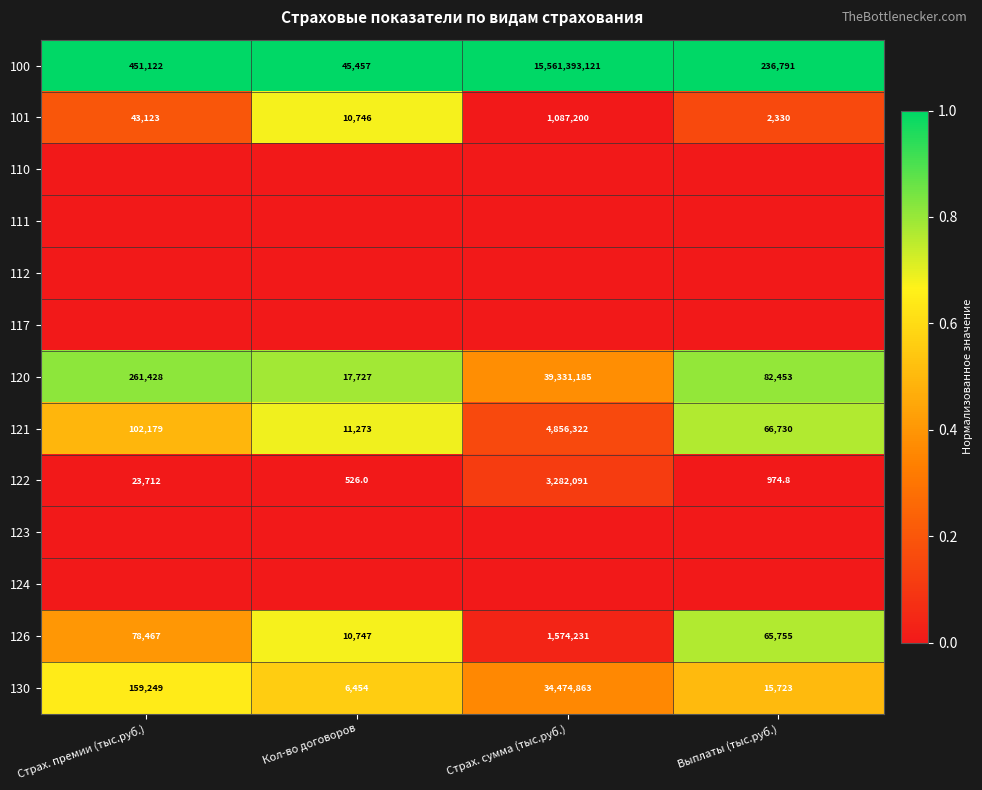

Which category has the highest value in the 126 series?

Страх. сумма (тыс.руб.)